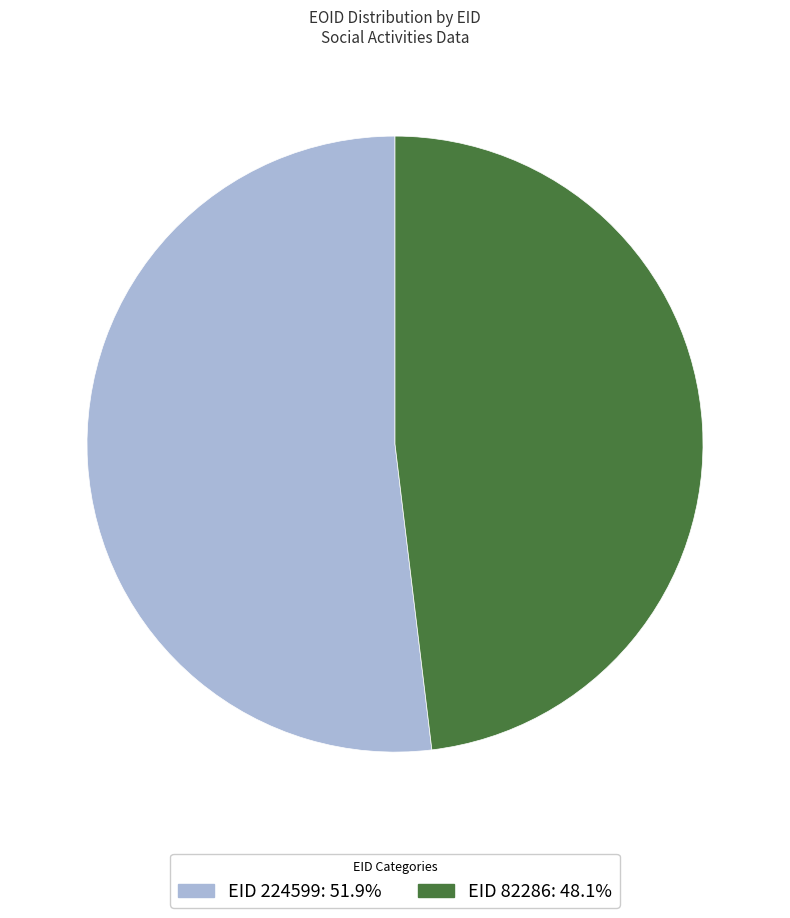

Do EID 224599: 51.9% and EID 82286: 48.1% together represent more than half of the pie?

Yes